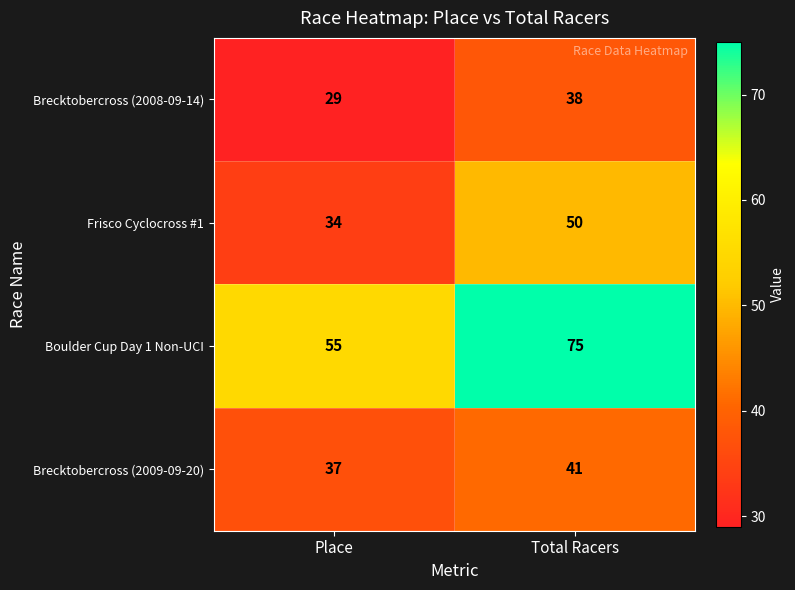

Is it true that Brecktobercross (2009-09-20) equals 41 at Total Racers?

True